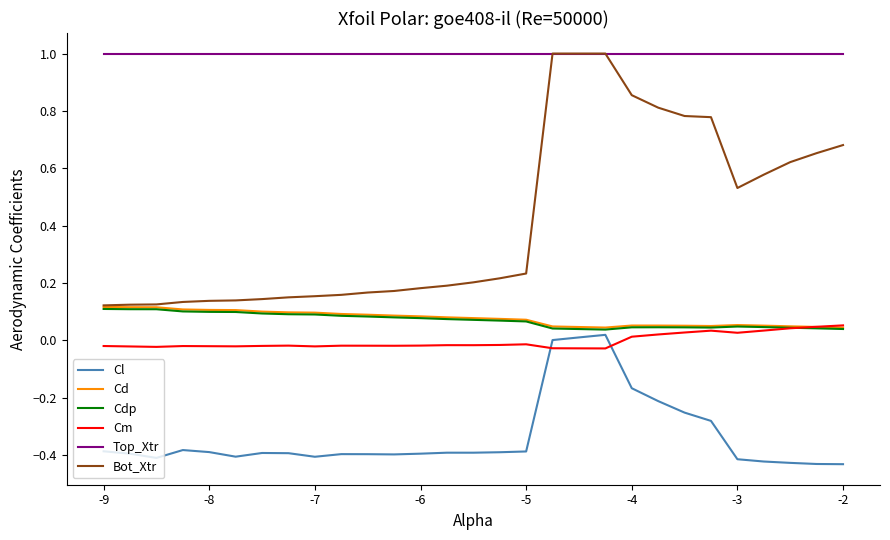

Which series has the largest total across all categories?

Top_Xtr